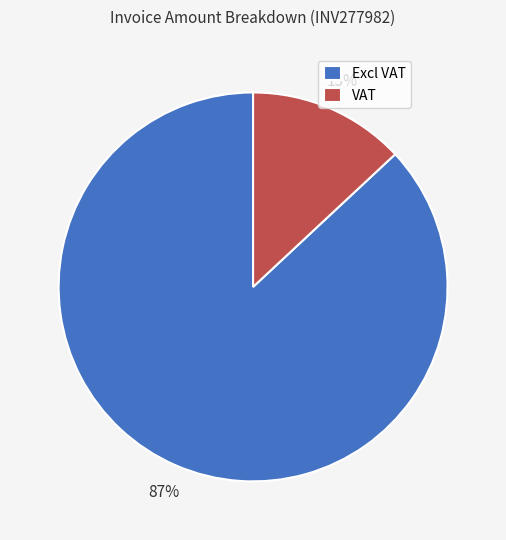

Between Excl VAT and VAT, which is larger?

Excl VAT